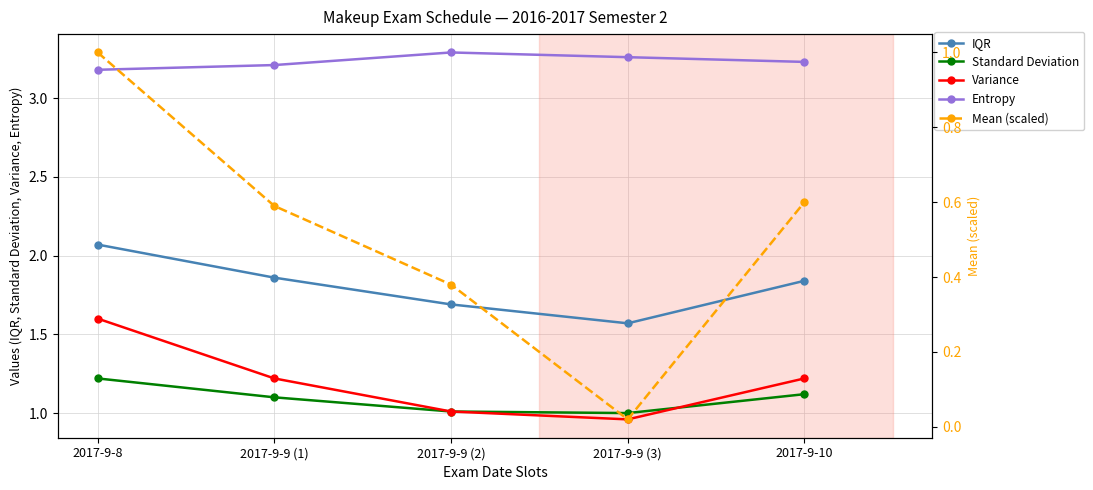

What is the sum of all IQR values?

9.0